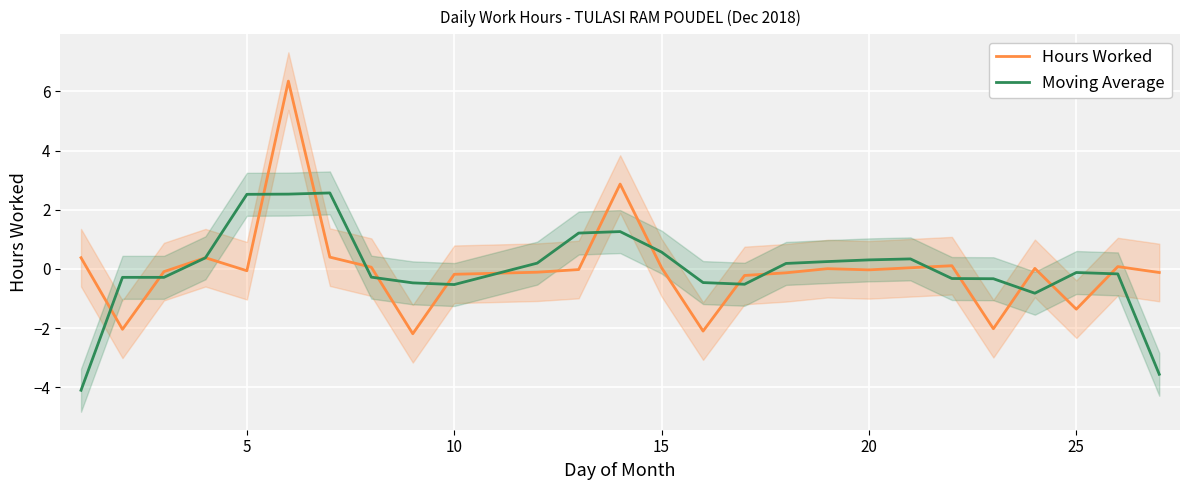

What is the lowest value of the Moving Average series?

-4.1